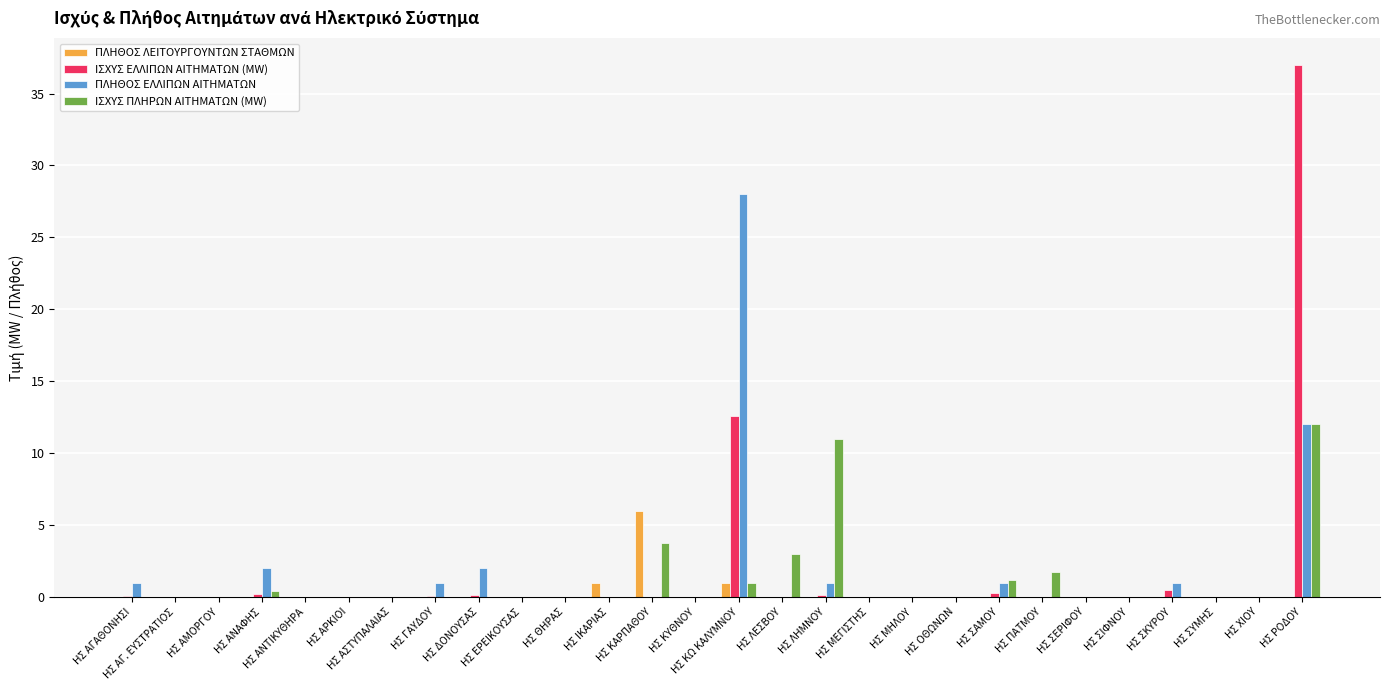

True or false: ΙΣΧΥΣ ΕΛΛΙΠΩΝ ΑΙΤΗΜΑΤΩΝ (MW) has a value of 0.0 at ΗΣ ΓΑΥΔΟΥ.

True